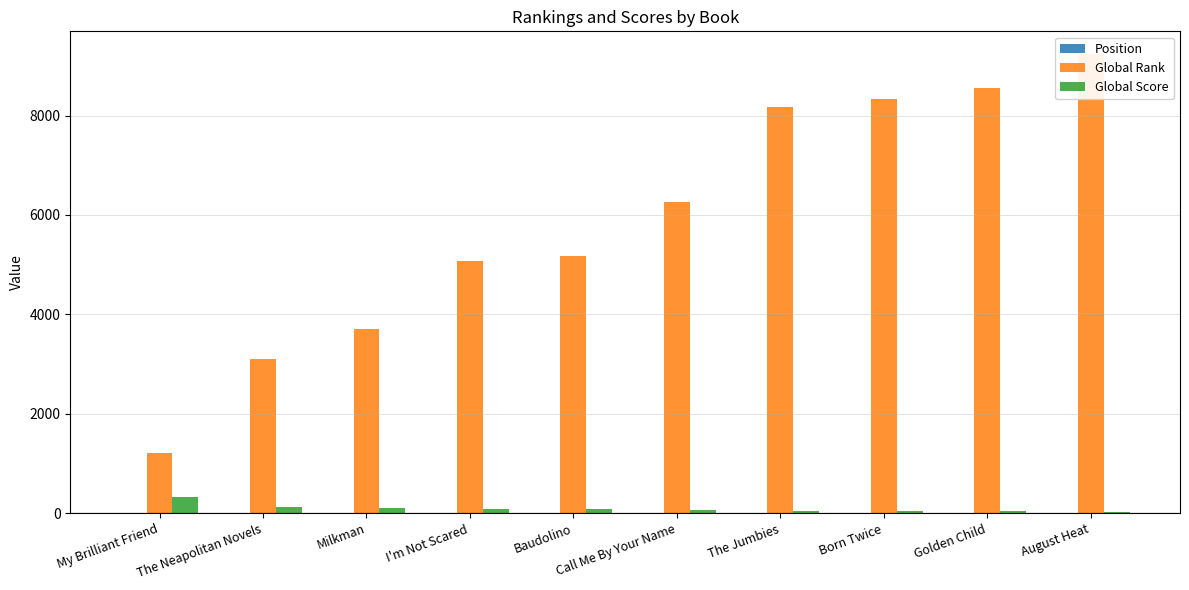

What is the value of the Global Score bar at the 1st from the left?

317